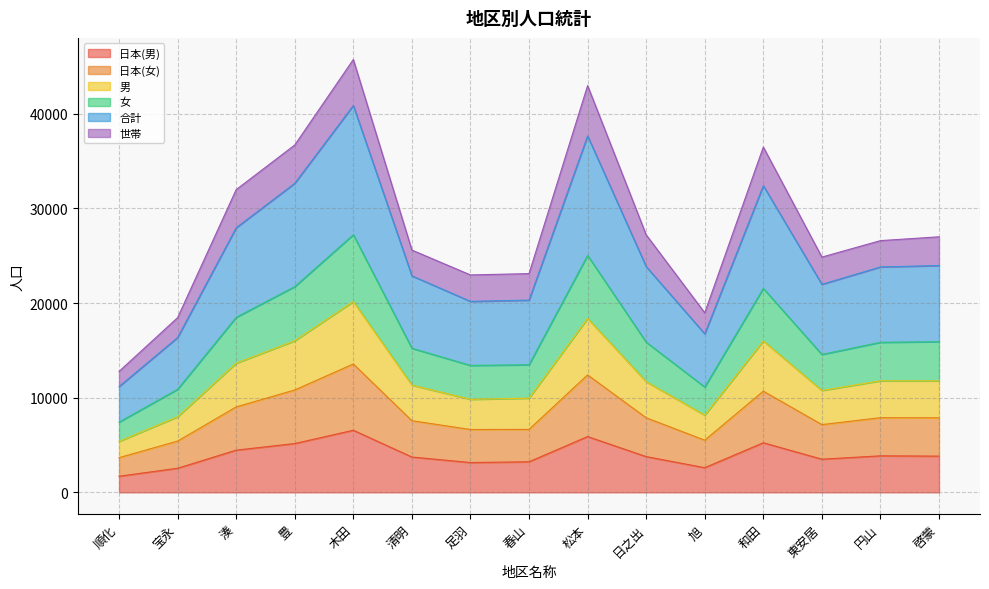

What position from the left is 順化?

1